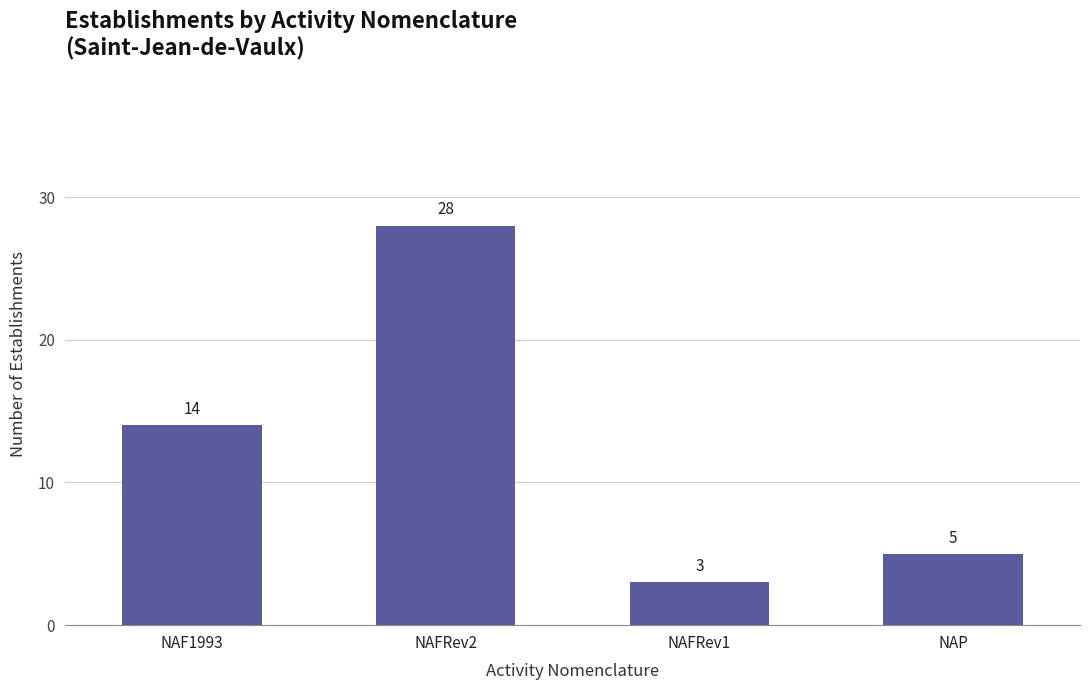

Rank the categories by value from highest to lowest.

NAFRev2, NAF1993, NAP, NAFRev1